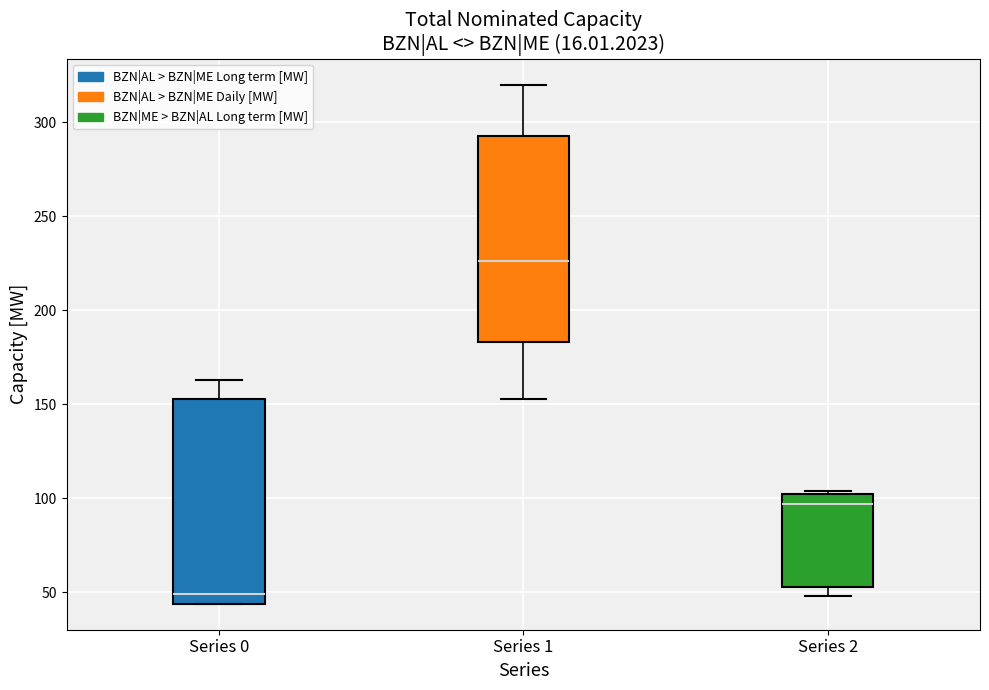

Where does the median line of the box for Series 0 sit on the y-axis? The values are not printed on the chart, so give them approximately, as read against the axis.

50